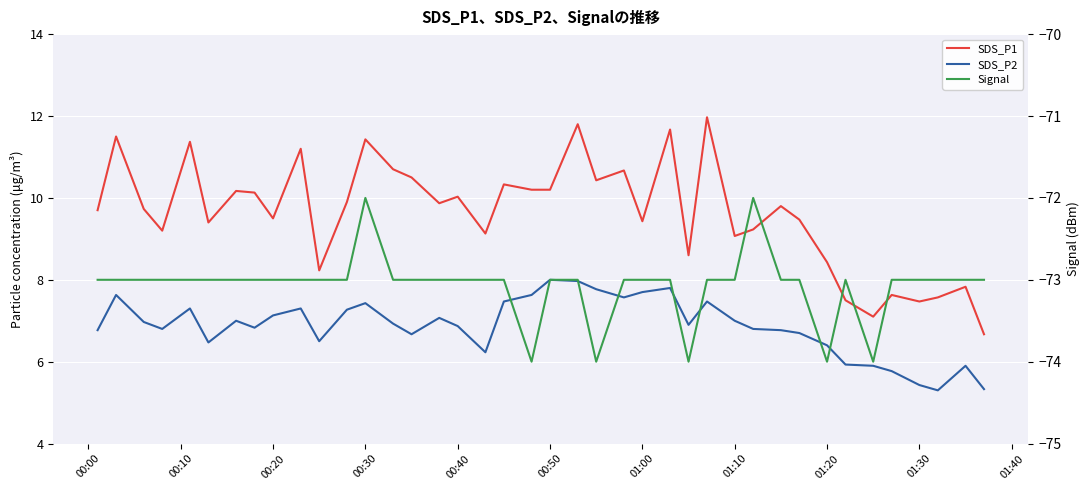

What is the highest value of the SDS_P2 series?

8.0